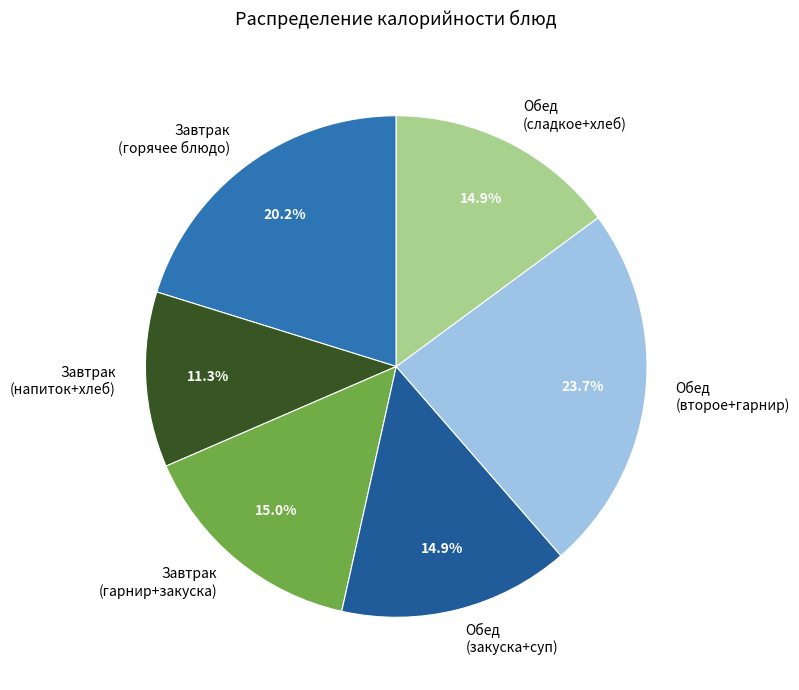

What percentage is NOT represented by Обед (второе+гарнир)?

76.3%